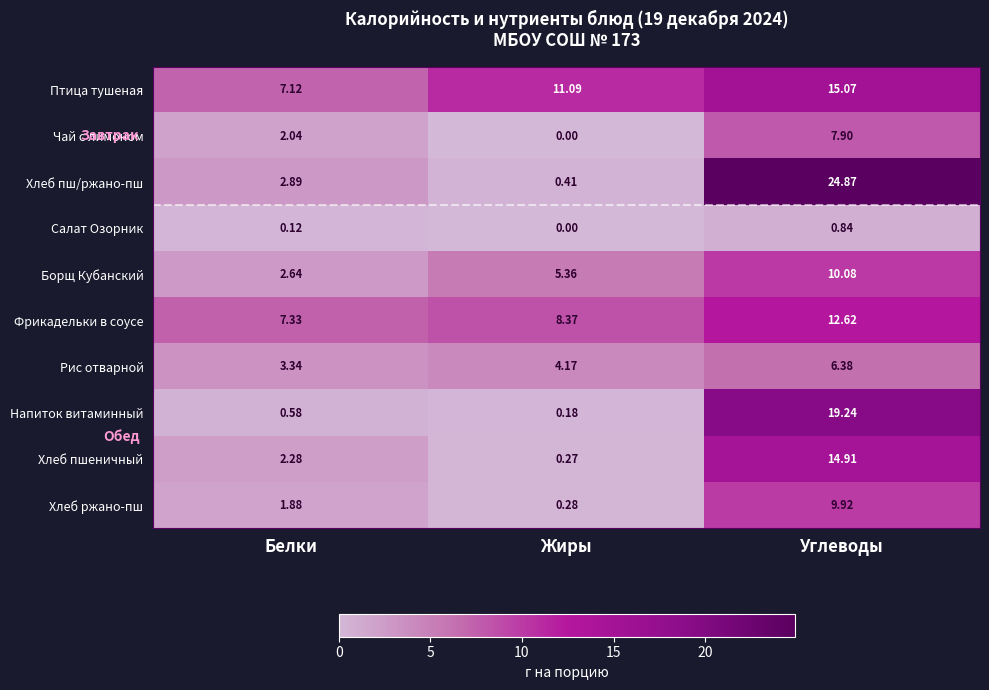

How many data points in Рис отварной are less than 4?

1